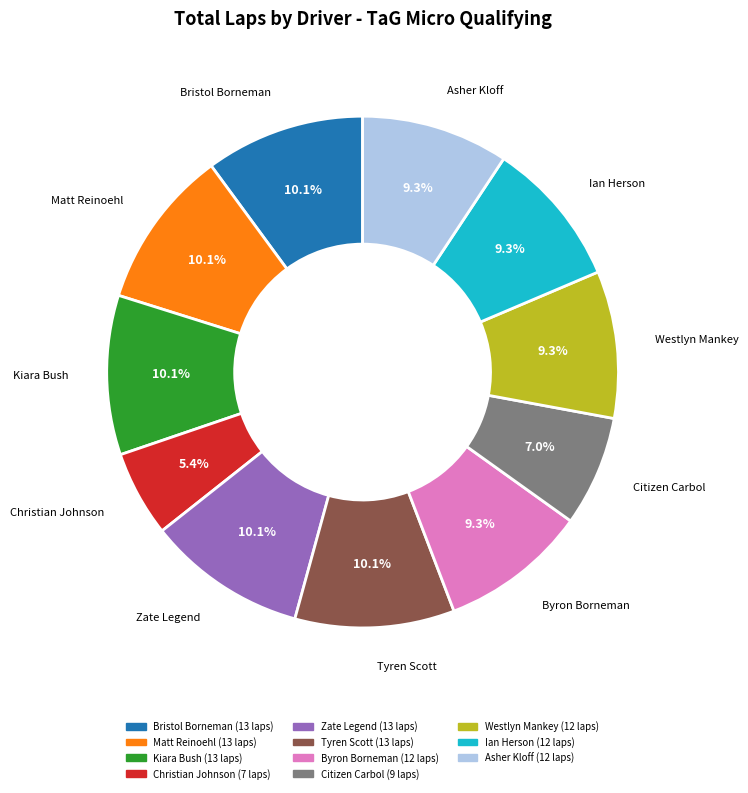

How many segments does this pie chart have?

11